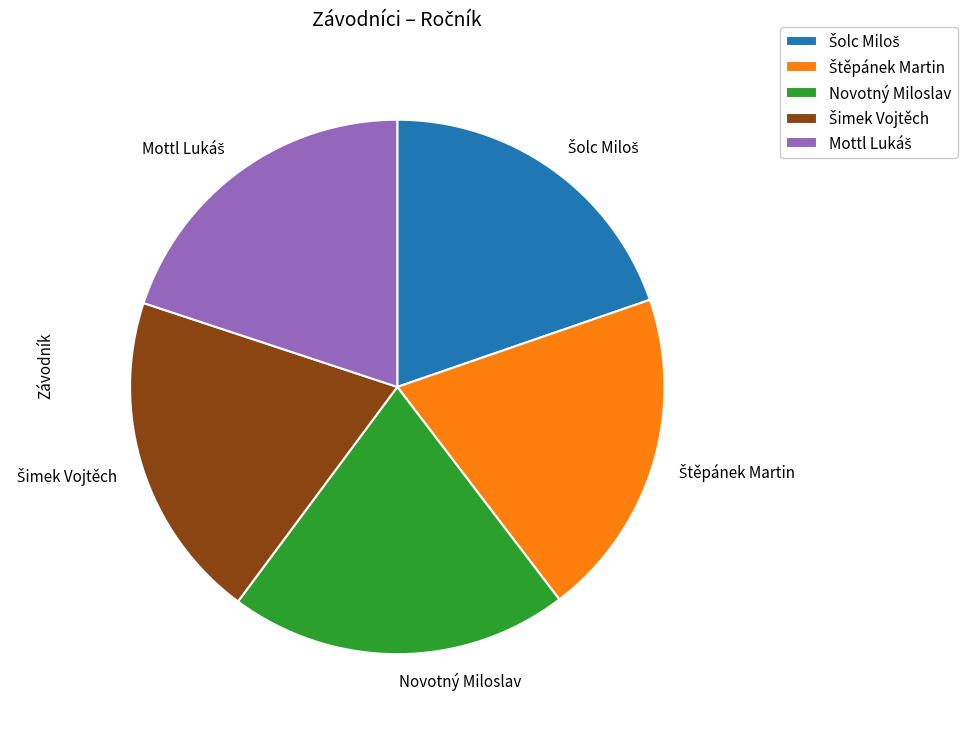

Does any single category account for the majority?

No